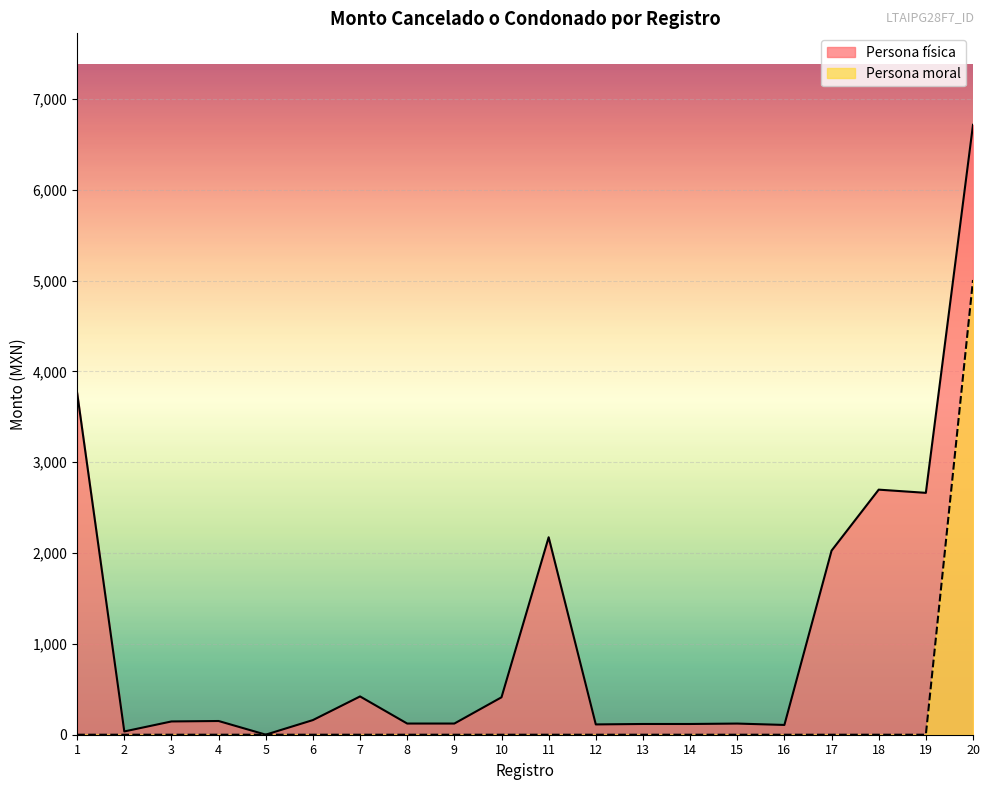

Rank the categories by Persona física value from highest to lowest.

20, 1, 18, 19, 11, 17, 7, 10, 6, 4, 3, 8, 9, 15, 13, 14, 12, 16, 2, 5